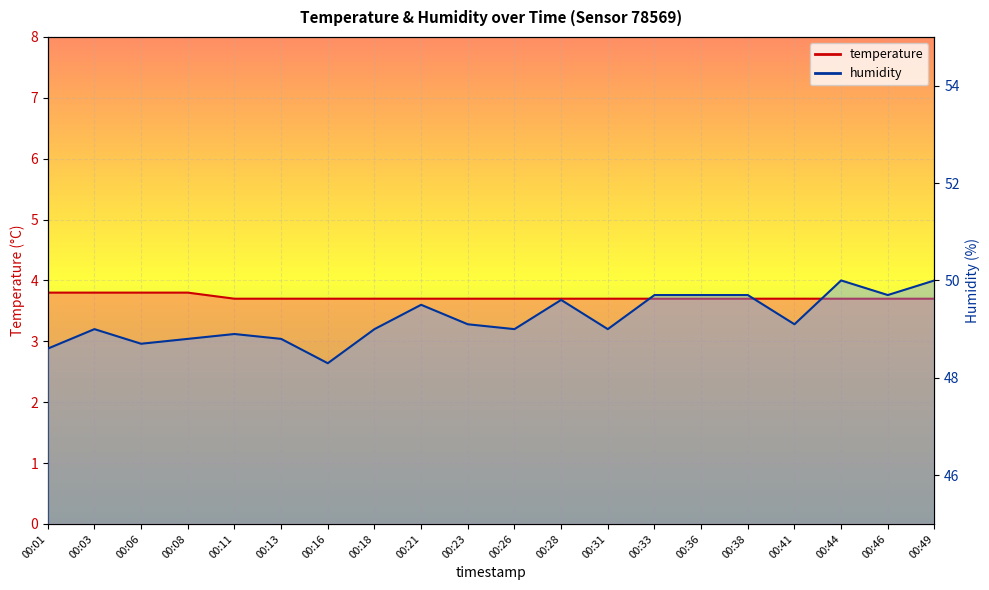

True or false: temperature has a value of 1.6 at 00:26.

False